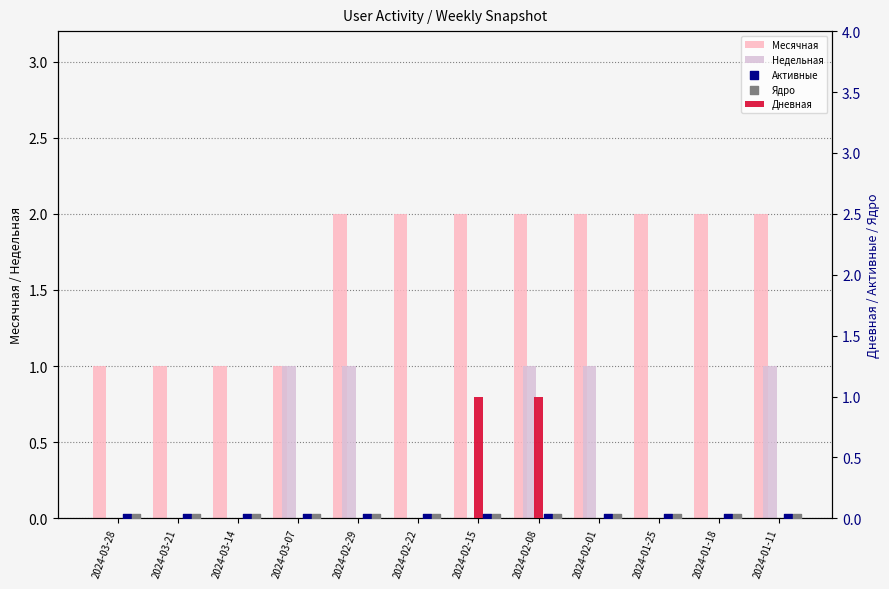

At how many categories does at least one series exceed 1?

8